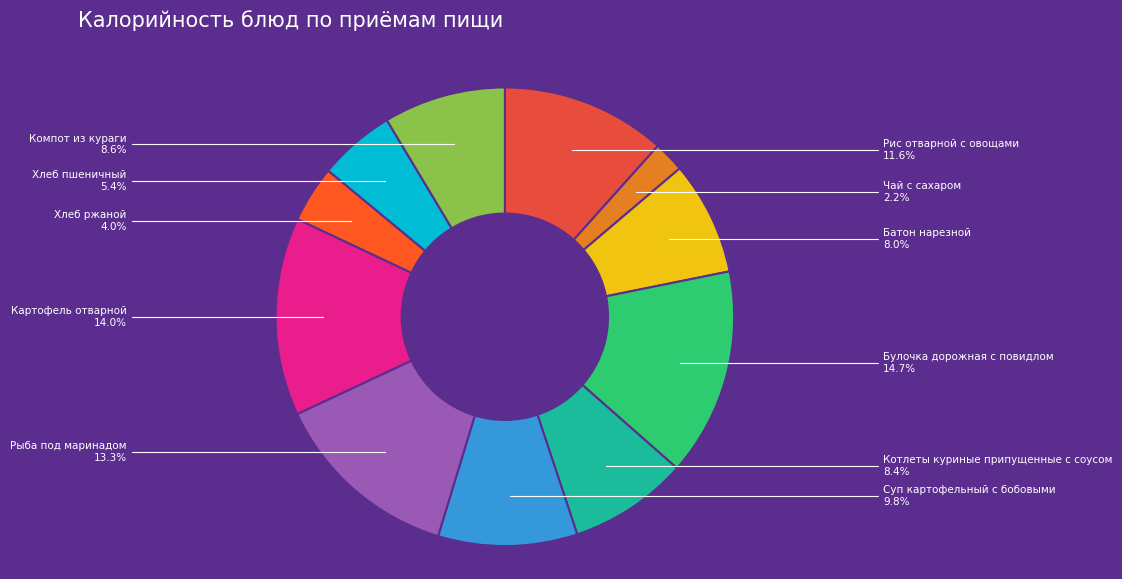

How many slices are in this pie chart?

11